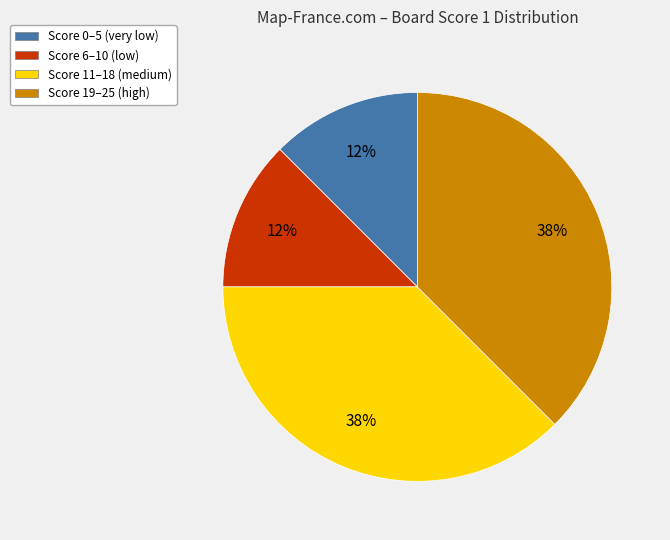

Is there any slice that represents more than half of the pie?

No